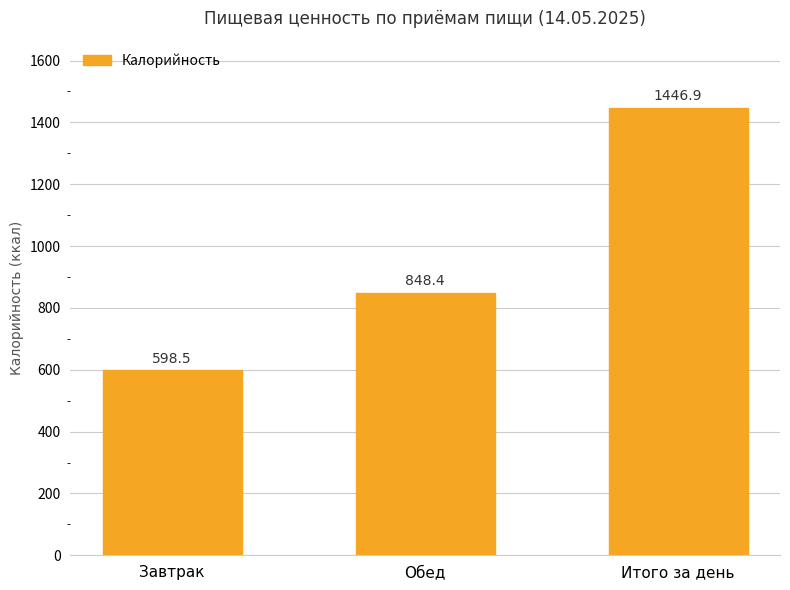

What is the smallest value displayed?

598.5